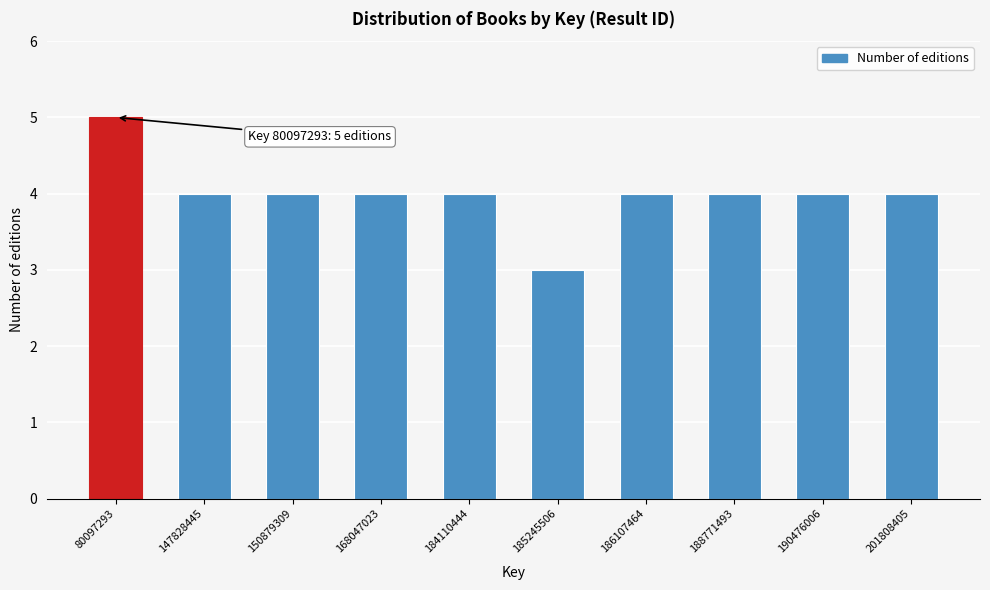

Reading left to right, transcribe all the data shown in this chart.

5	4	4	4	4	3	4	4	4	4